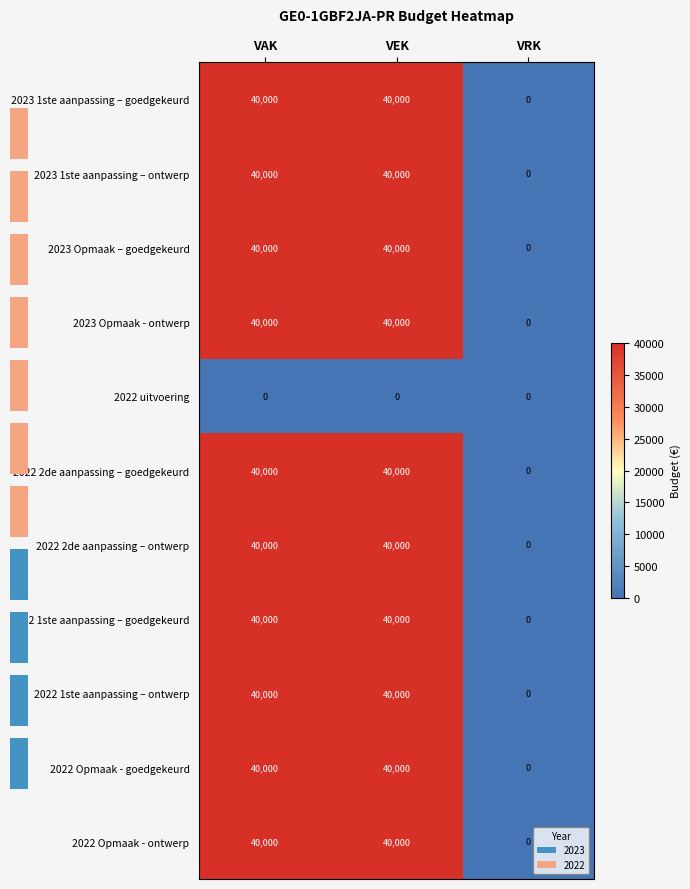

What is the average value of the 2022 Opmaak - ontwerp series?

26667